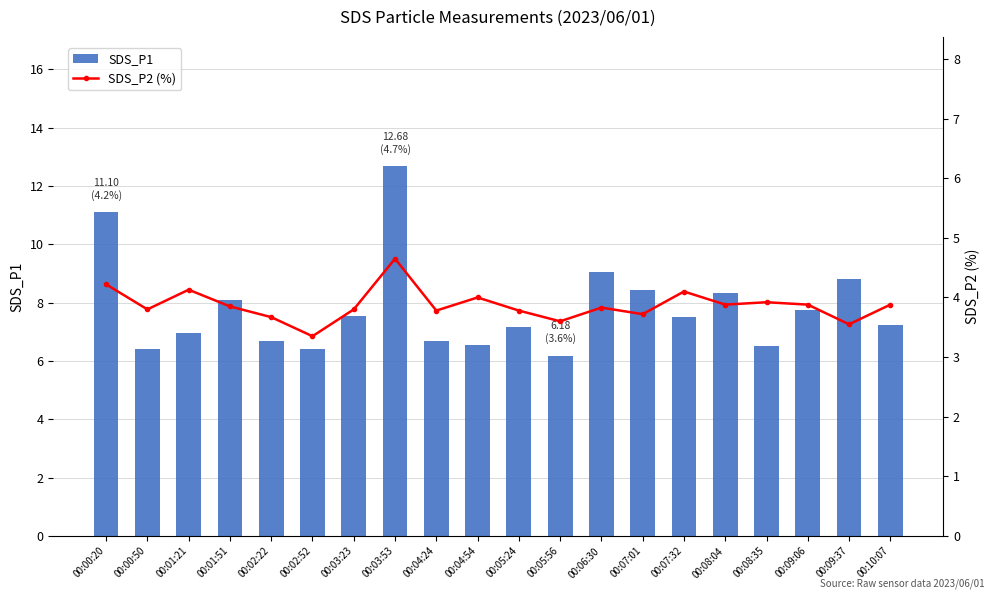

At which category is the sum across all series the highest?

00:03:53